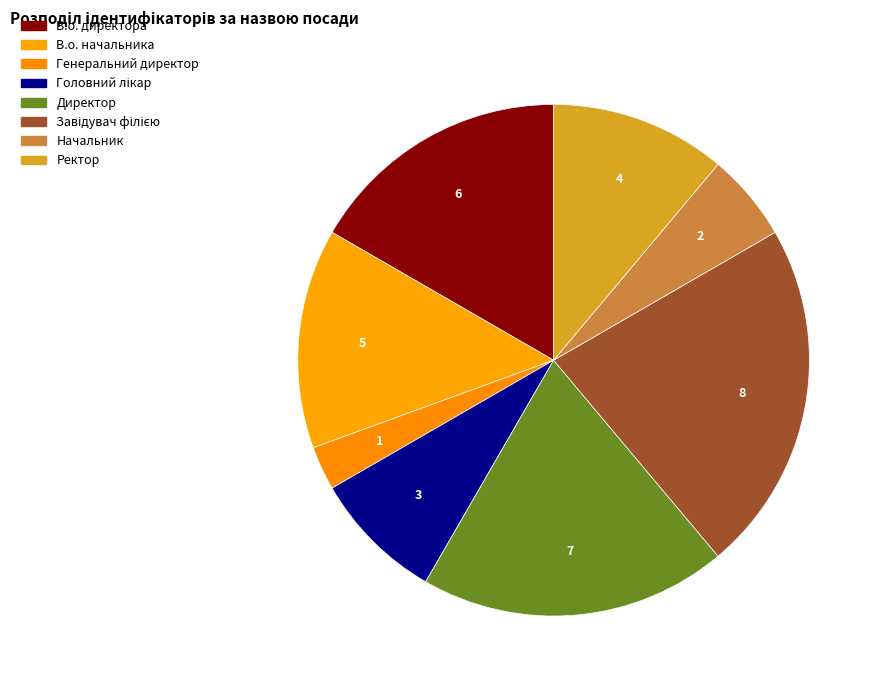

What is the ratio of the value at Генеральний директор to the value at Ректор?

0.2